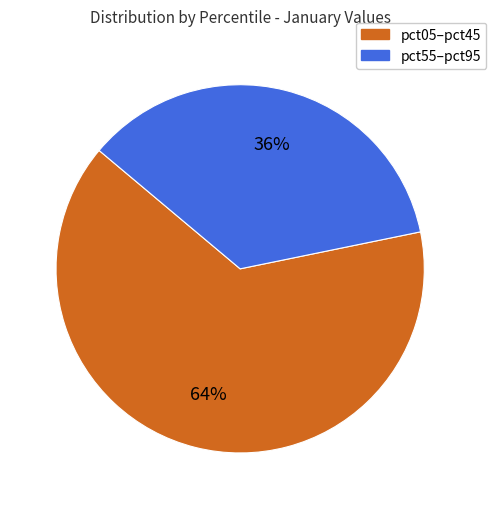

Does any single category account for the majority?

Yes